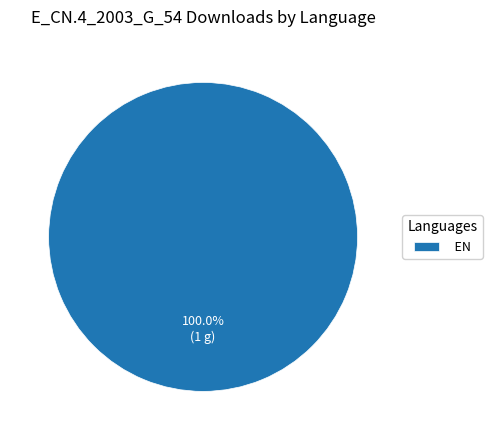

Rank the categories by value from highest to lowest.

EN